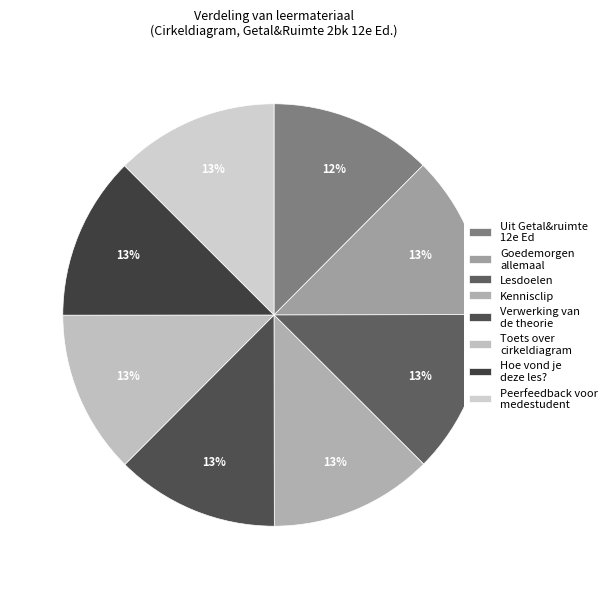

To the nearest percent, what percentage of the pie is Lesdoelen?

13%